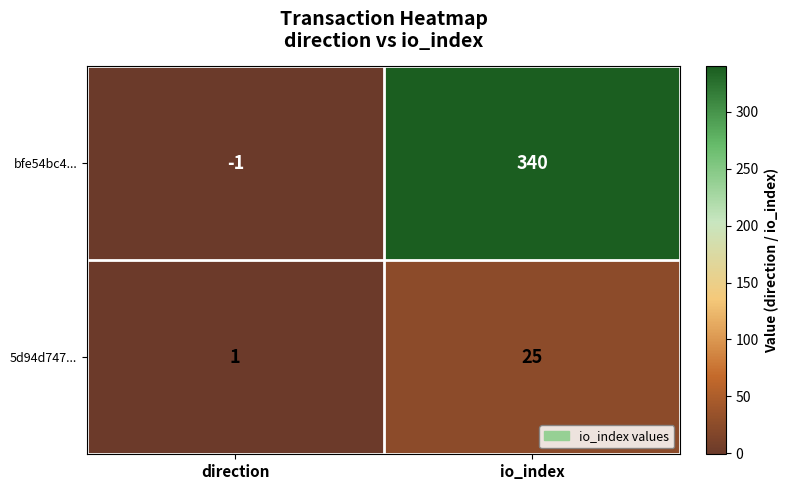

Which series has the widest spread of values?

bfe54bc4...